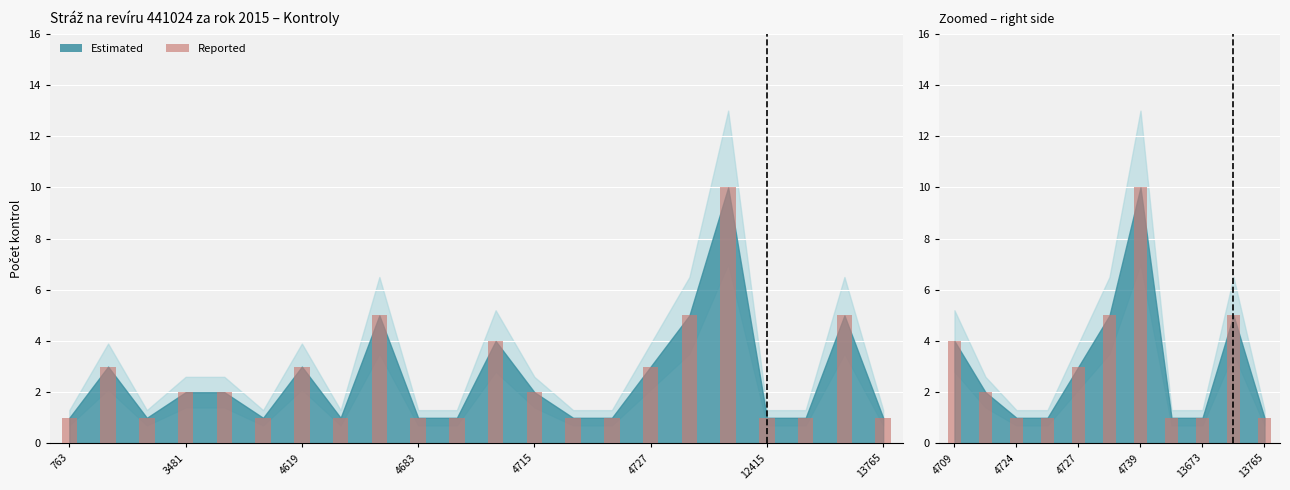

How many groups of bars are there?

22